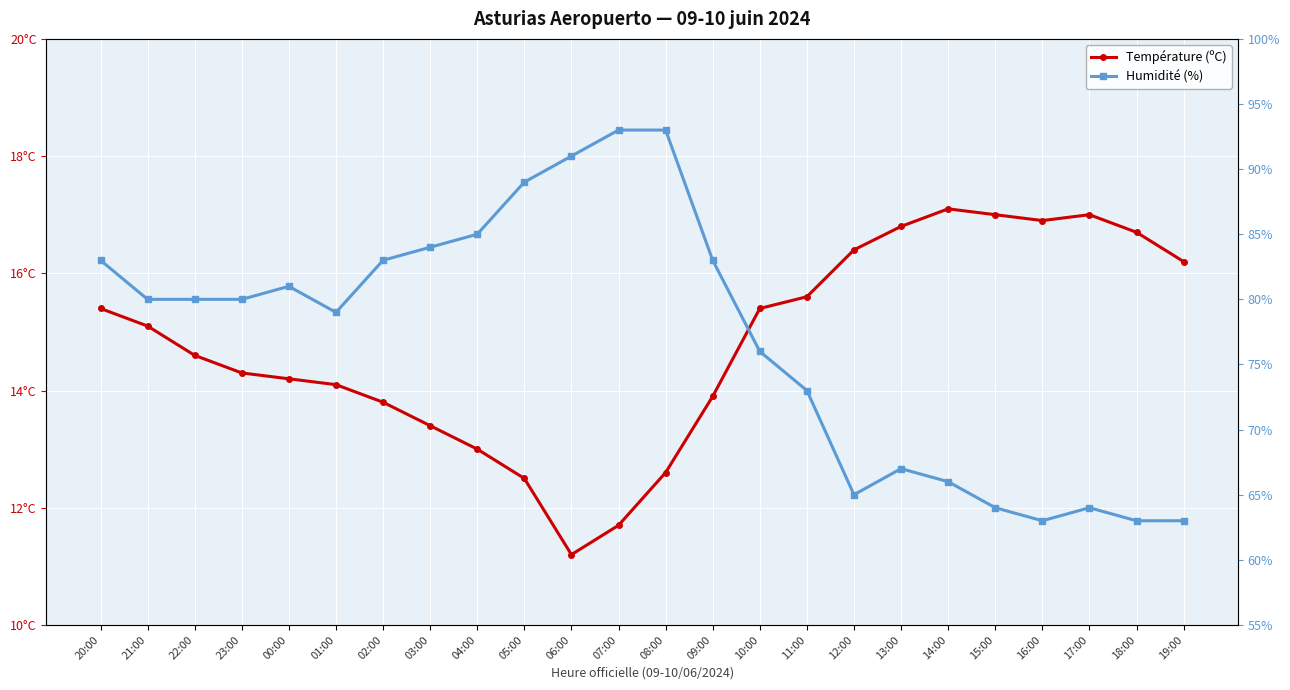

How many lines are shown in the chart?

2